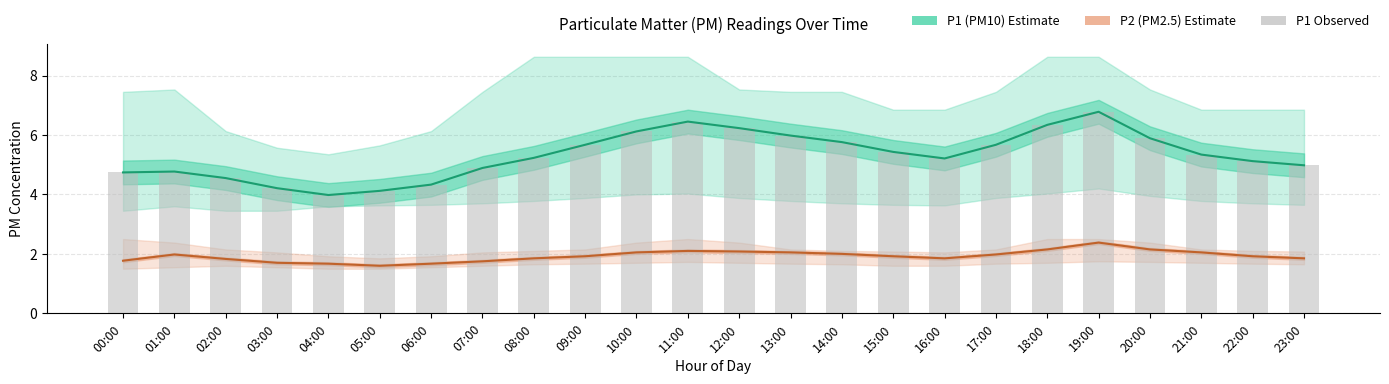

What is the smallest value displayed?

1.6